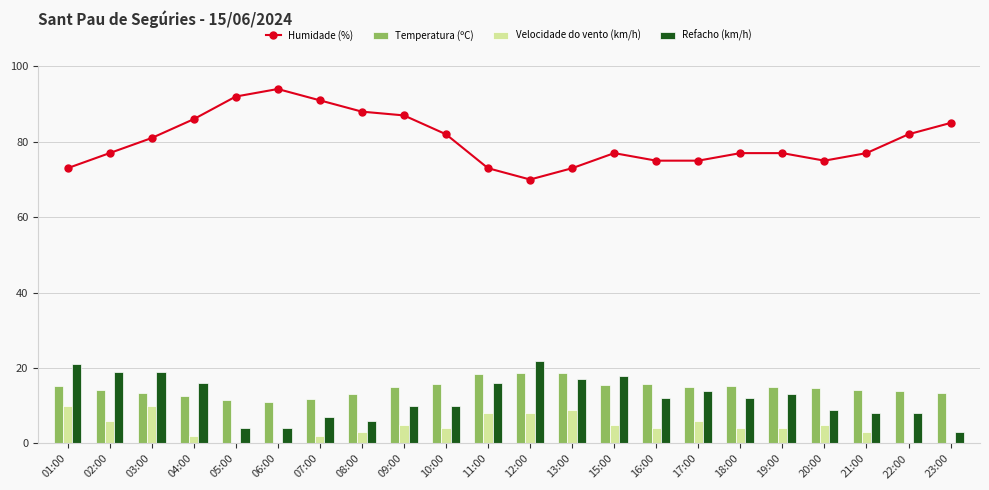

True or false: Humidade (%) has a value of 20.8 at 17:00.

False